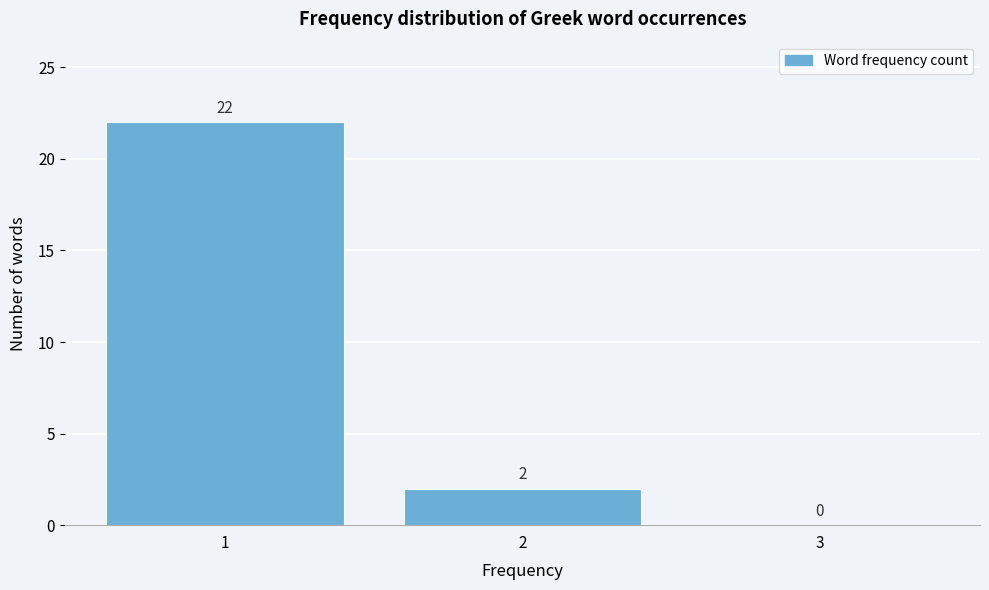

What is the height of the bar covering 0.5 to 1.5 on the x-axis?

22